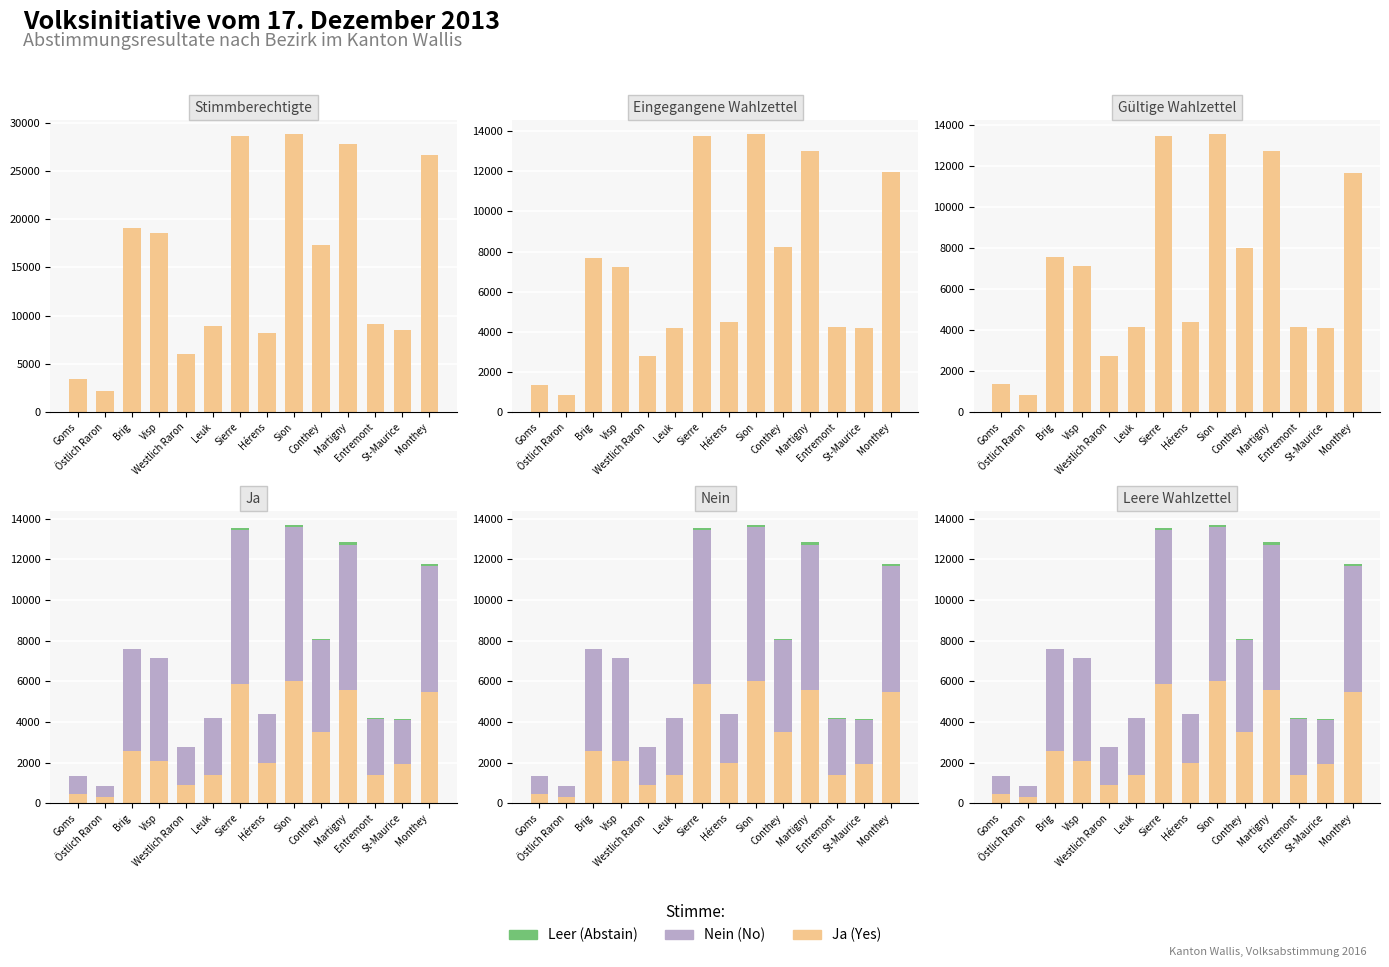

How many values in the Nein (No) series are below 4492?

7